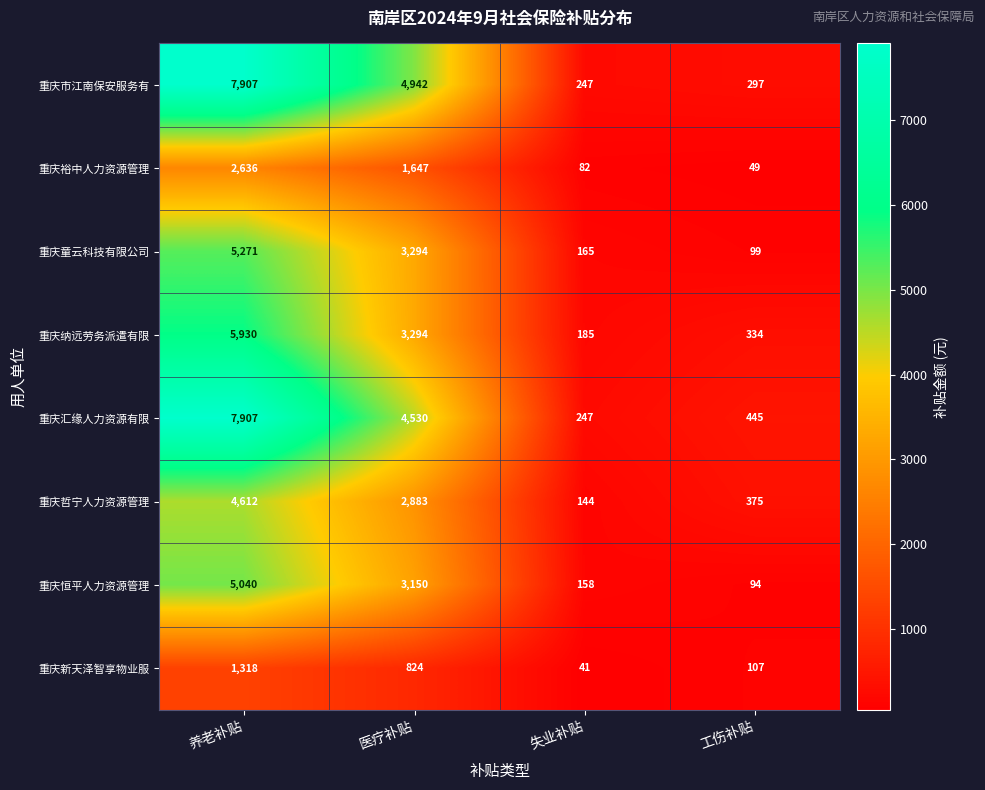

Count the number of categories in the chart.

4